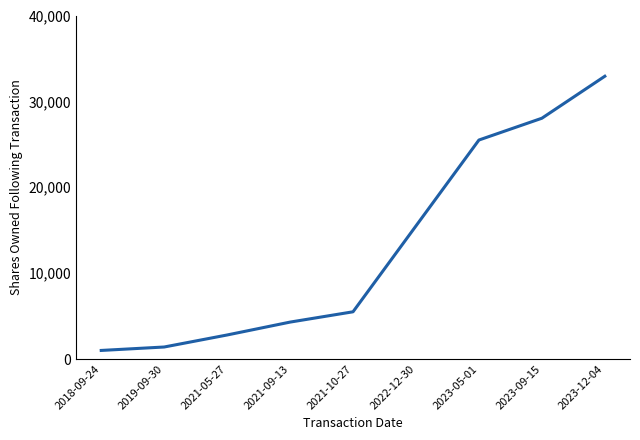

Is it true that the value at 2021-05-27 is 4826?

False